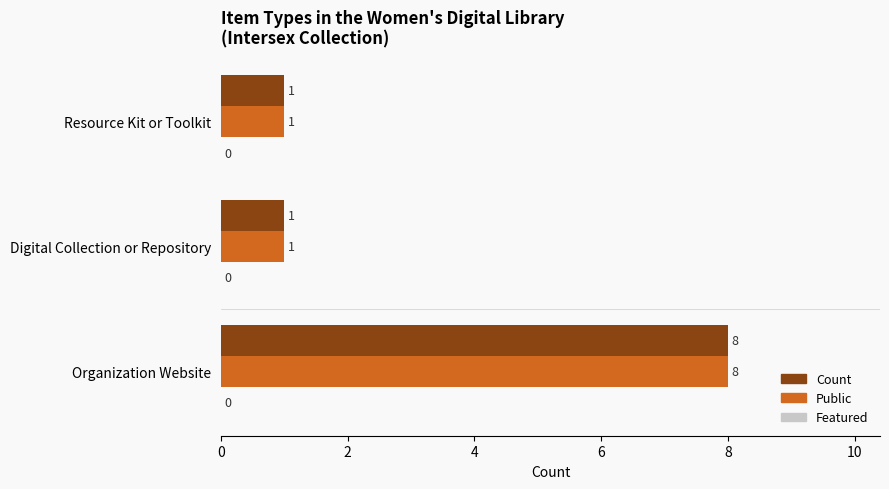

What value does the Count series have at Organization Website?

8